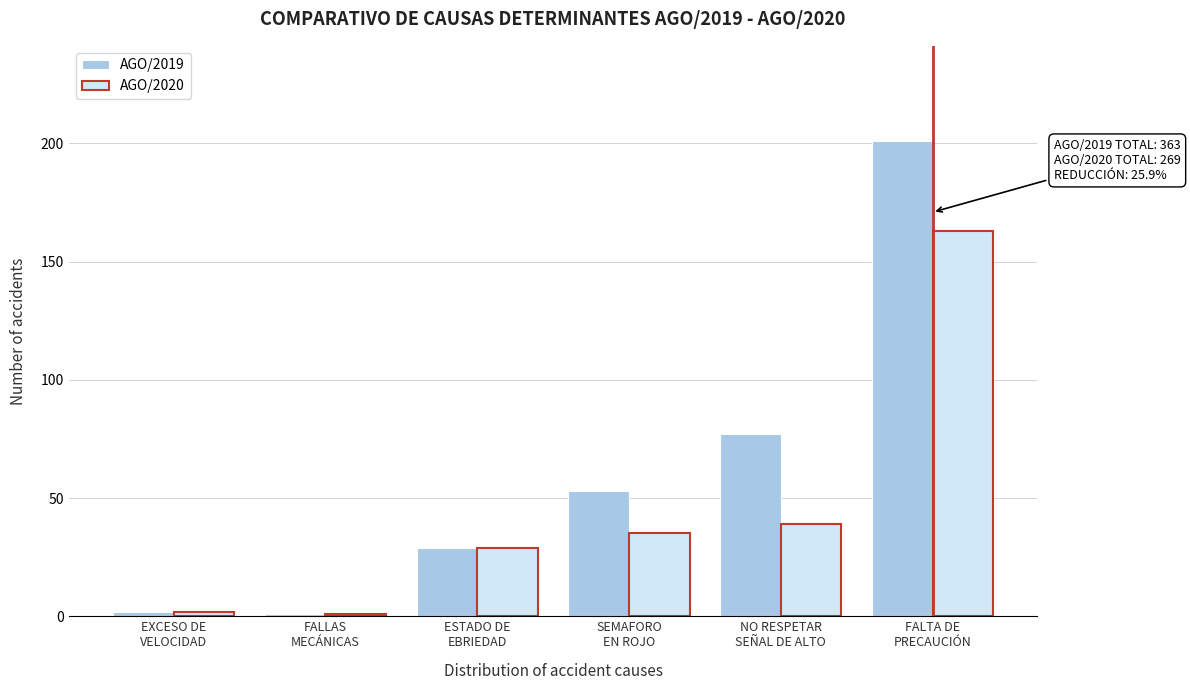

Reading left to right, transcribe all the data shown in this chart.

AGO/2019: 2	1	29	53	77	201
AGO/2020: 2	1	29	35	39	163